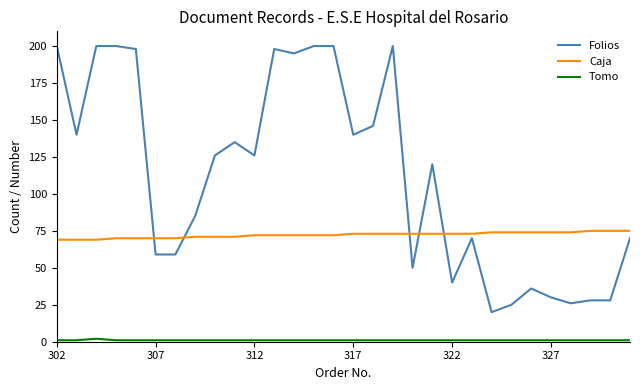

What is the difference between the maximum and minimum values in the Folios series?

180